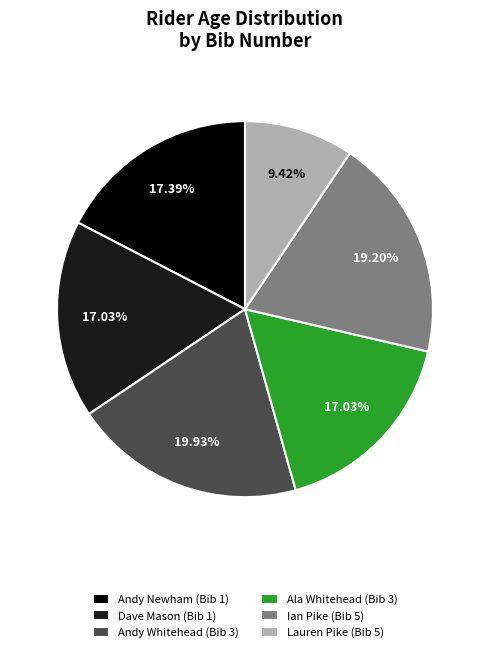

Count the number of slices in the pie.

6